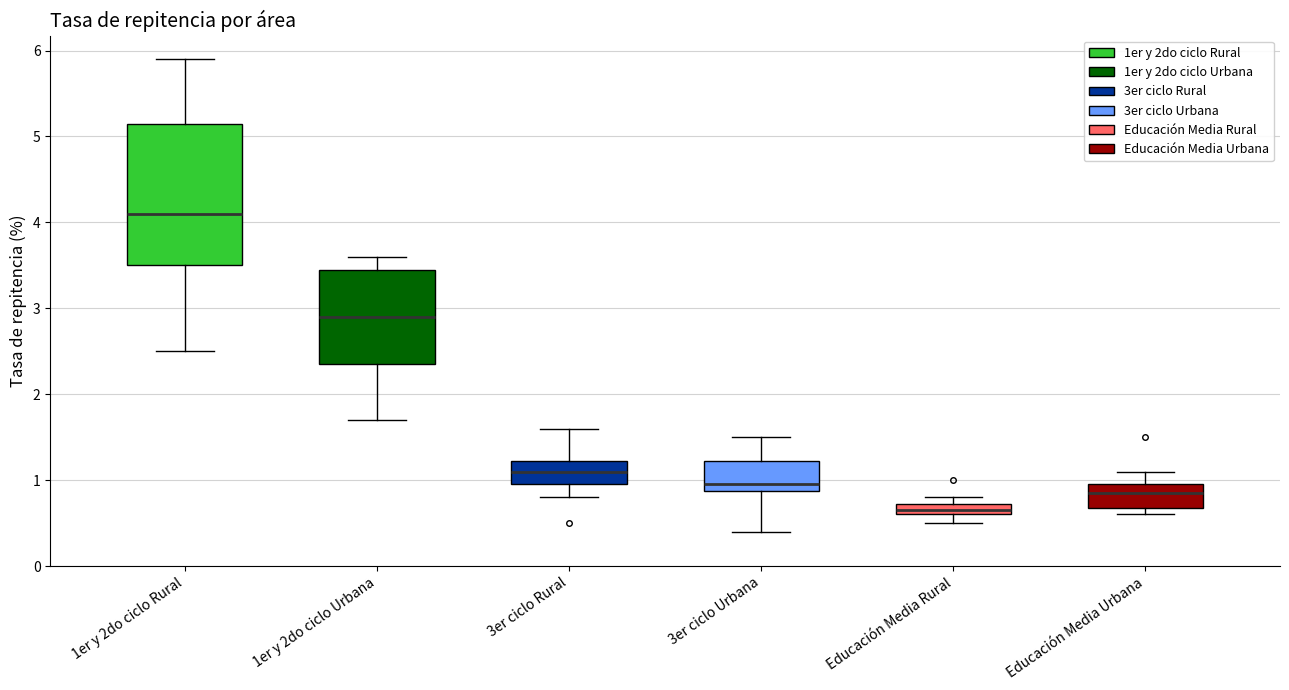

Which box has the highest median line?

1er y 2do ciclo Rural